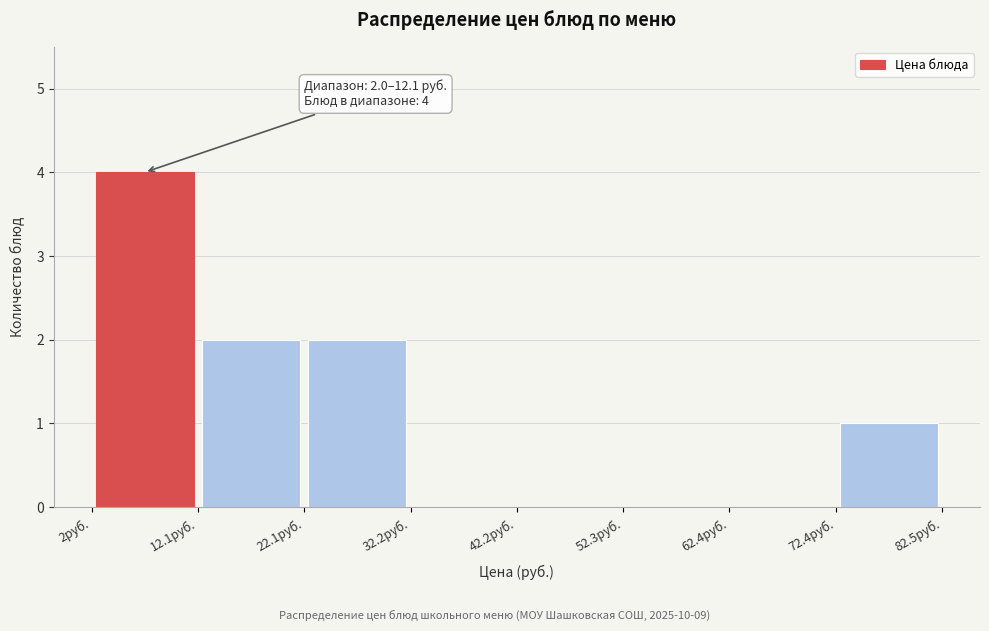

Over which range of the x-axis is the bar tallest?

2 to 12